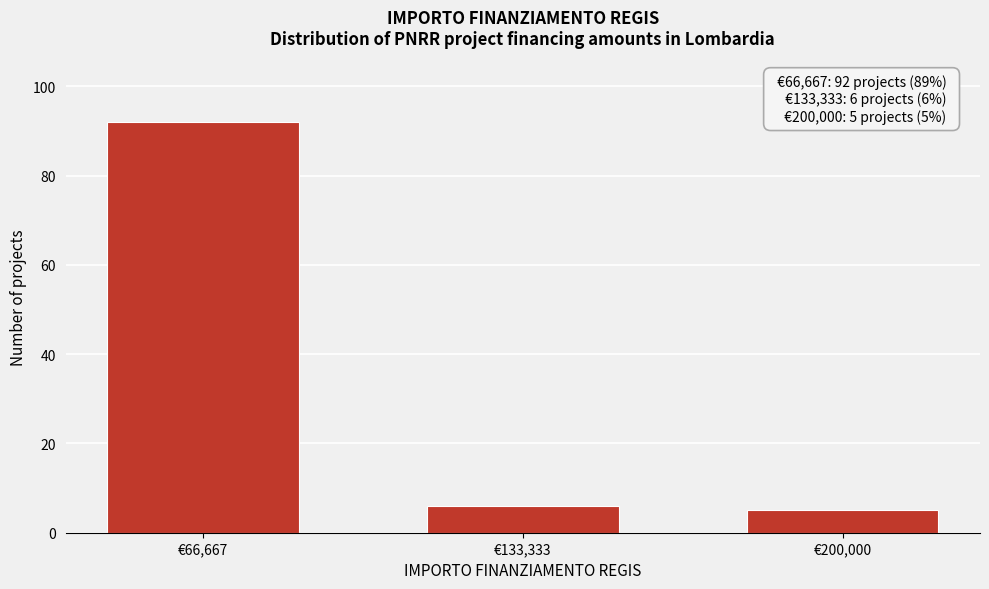

Reading left to right, what are all the values shown in this chart?

92	6	5